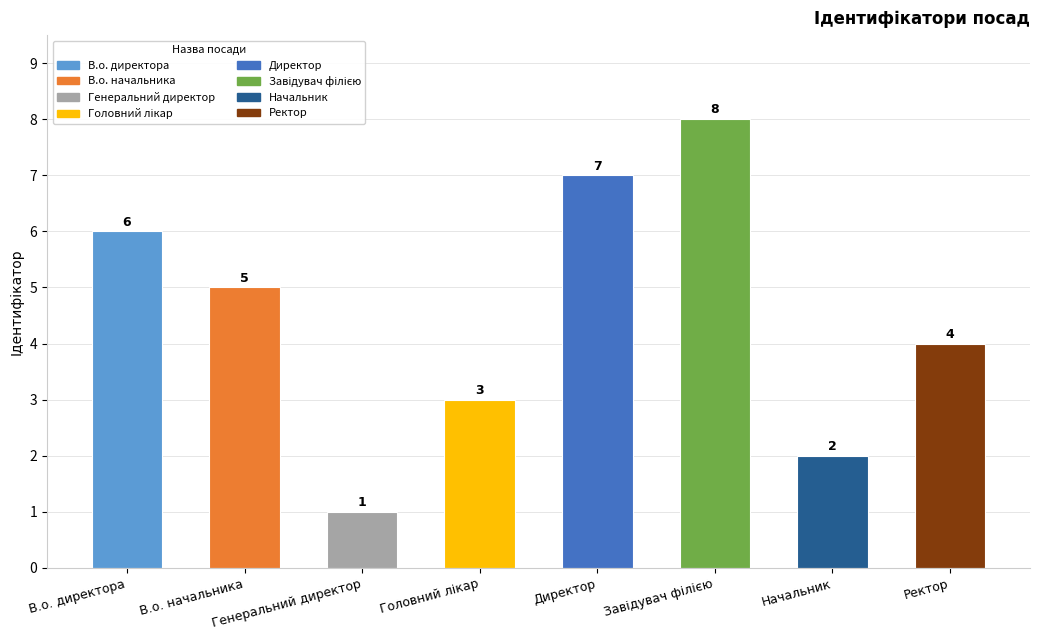

Does the chart contain any negative values?

No